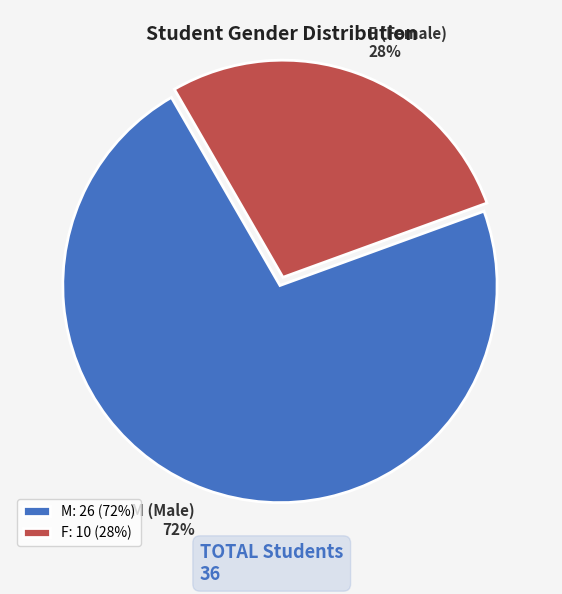

What is the ratio of the value at M to the value at F?

2.6